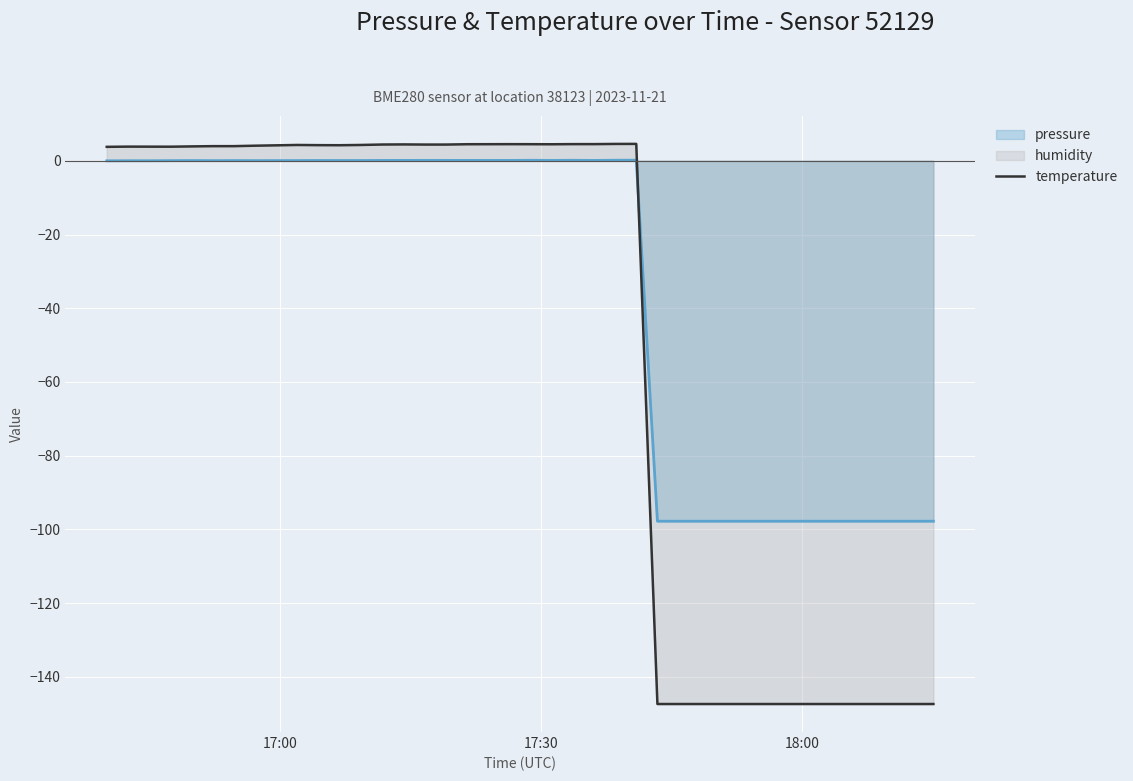

After their last crossing, which series has the higher values: temperature or pressure?

pressure